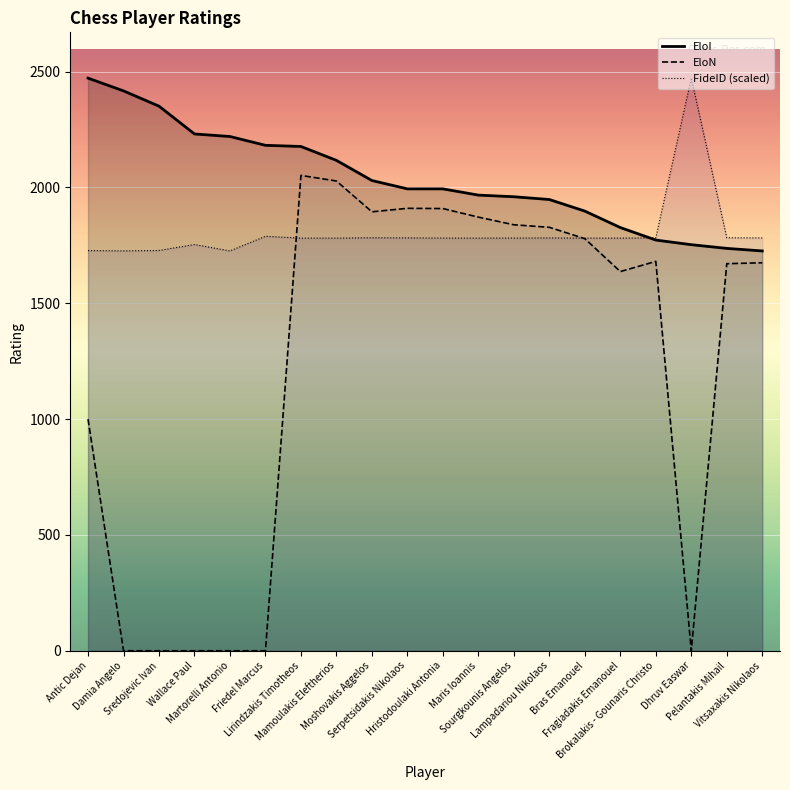

True or false: EloN has more than 0 interior local peaks.

True